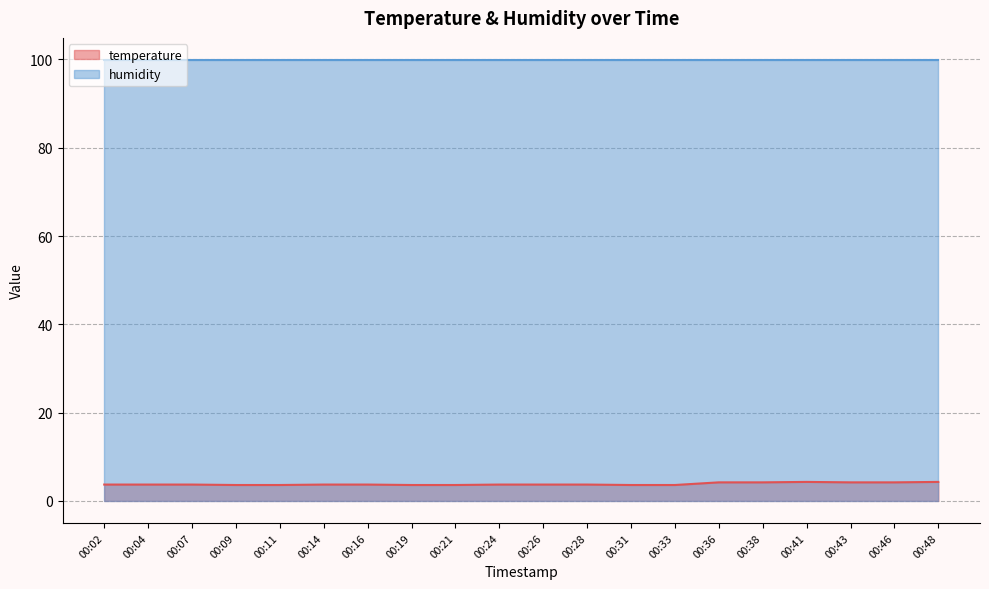

Does the chart have visible grid lines?

Yes